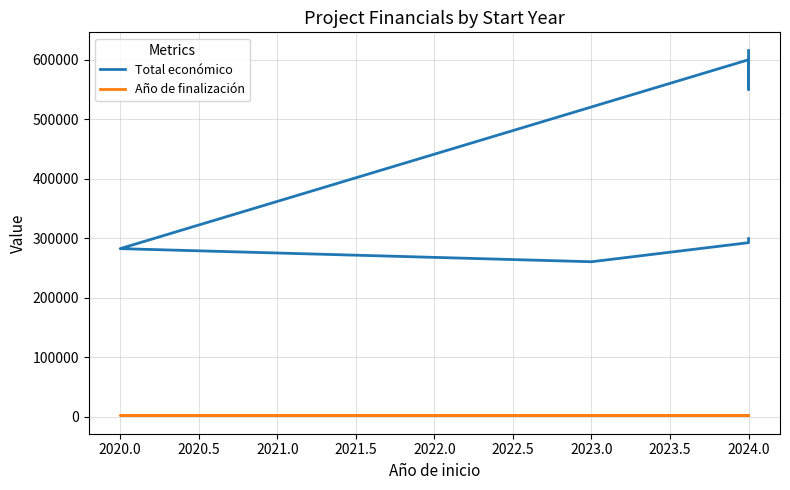

What is the value of the Total económico point at the 3rd from the left?

260426